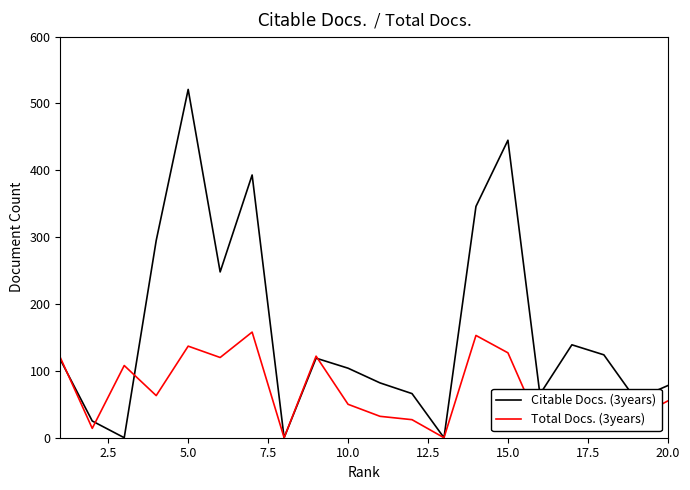

Which series has the largest total across all categories?

Citable Docs. (3years)